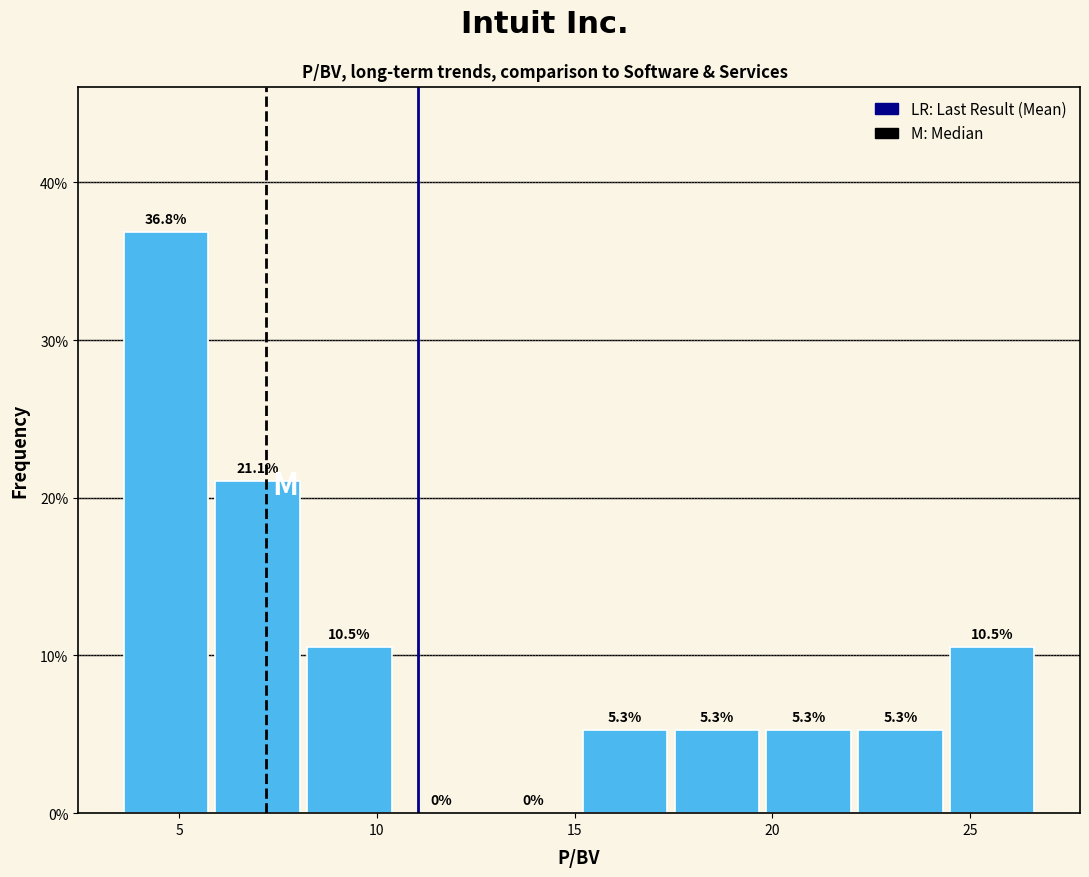

Reading left to right, transcribe this chart: for each bar, give the range it covers on the x-axis and its height. The bar edges are not printed on the chart, so give them approximately, as read against the axis.

3.5 to 6.0: 36.8
6.0 to 8.0: 21.1
8.0 to 10.5: 10.5
10.5 to 13.0: 0.0
13.0 to 15.0: 0.0
15.0 to 17.5: 5.3
17.5 to 20.0: 5.3
20.0 to 22.0: 5.3
22.0 to 24.5: 5.3
24.5 to 26.5: 10.5